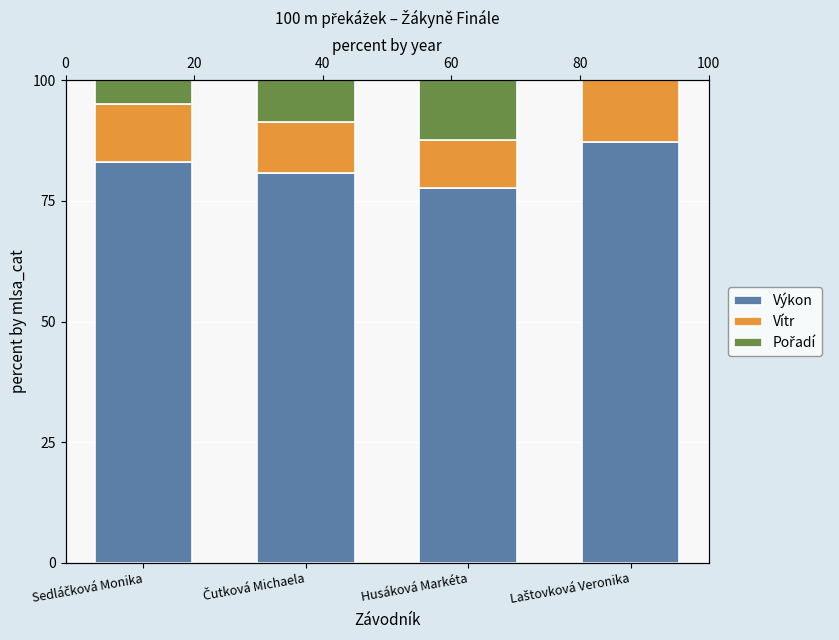

Count the number of data series in this chart.

3